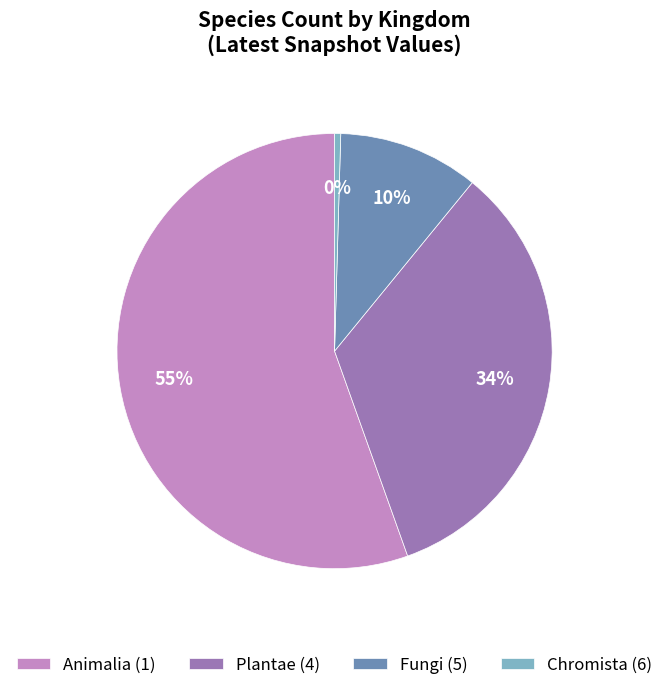

Which slice is the smallest?

Chromista (6)